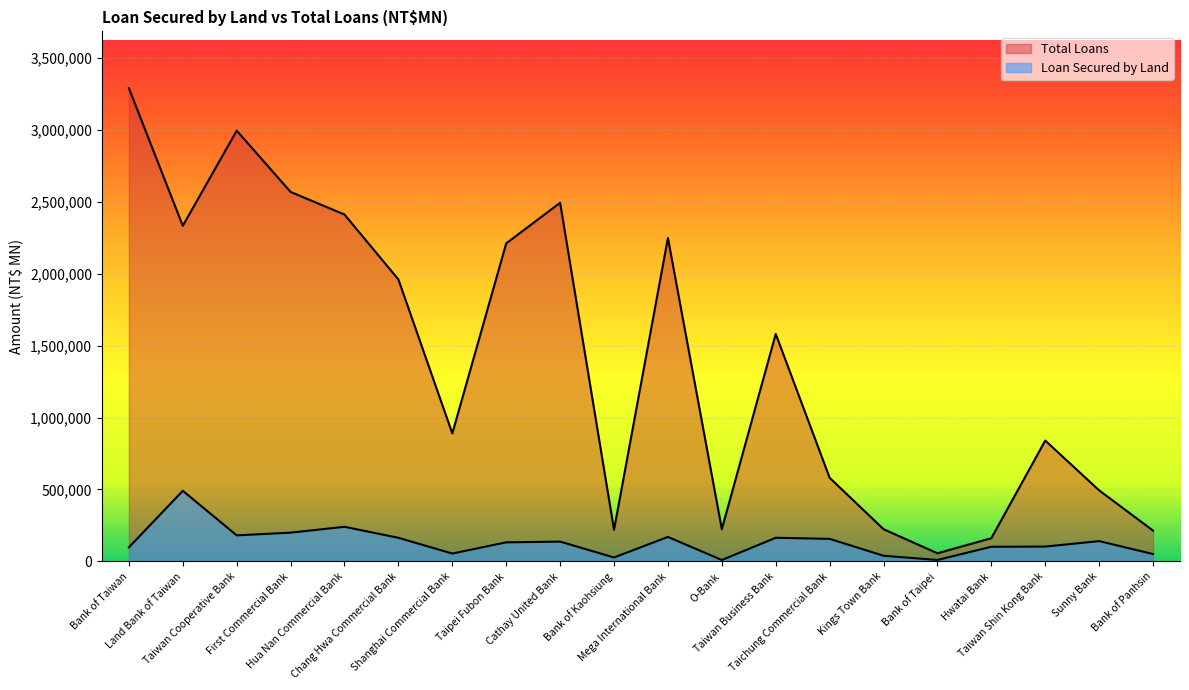

True or false: Loan Secured by Land and Total Loans cross at least once.

False